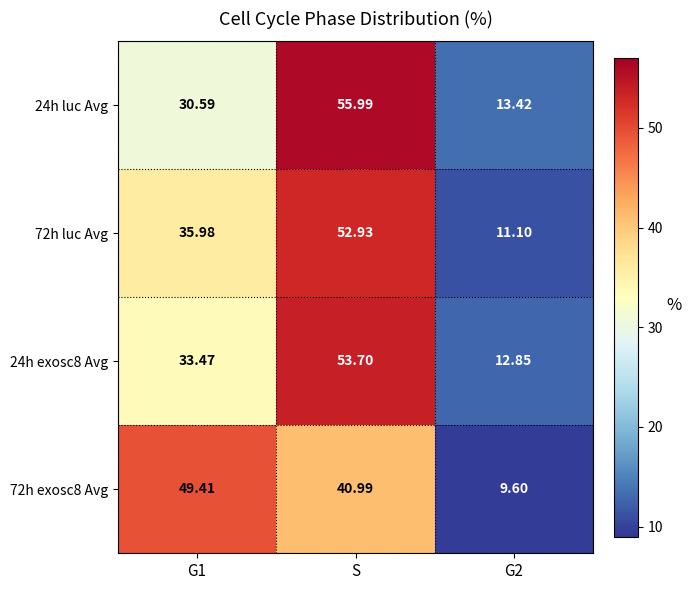

How many data points does each series have?

3